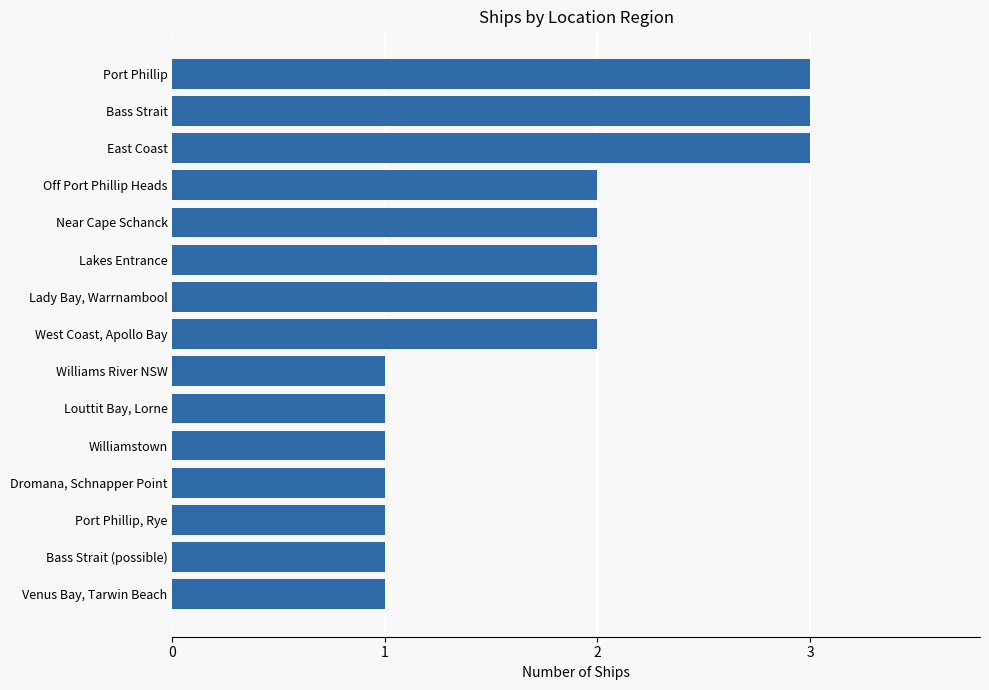

Reading bottom to top, list all the values displayed in this chart.

1	1	1	1	1	1	1	2	2	2	2	2	3	3	3